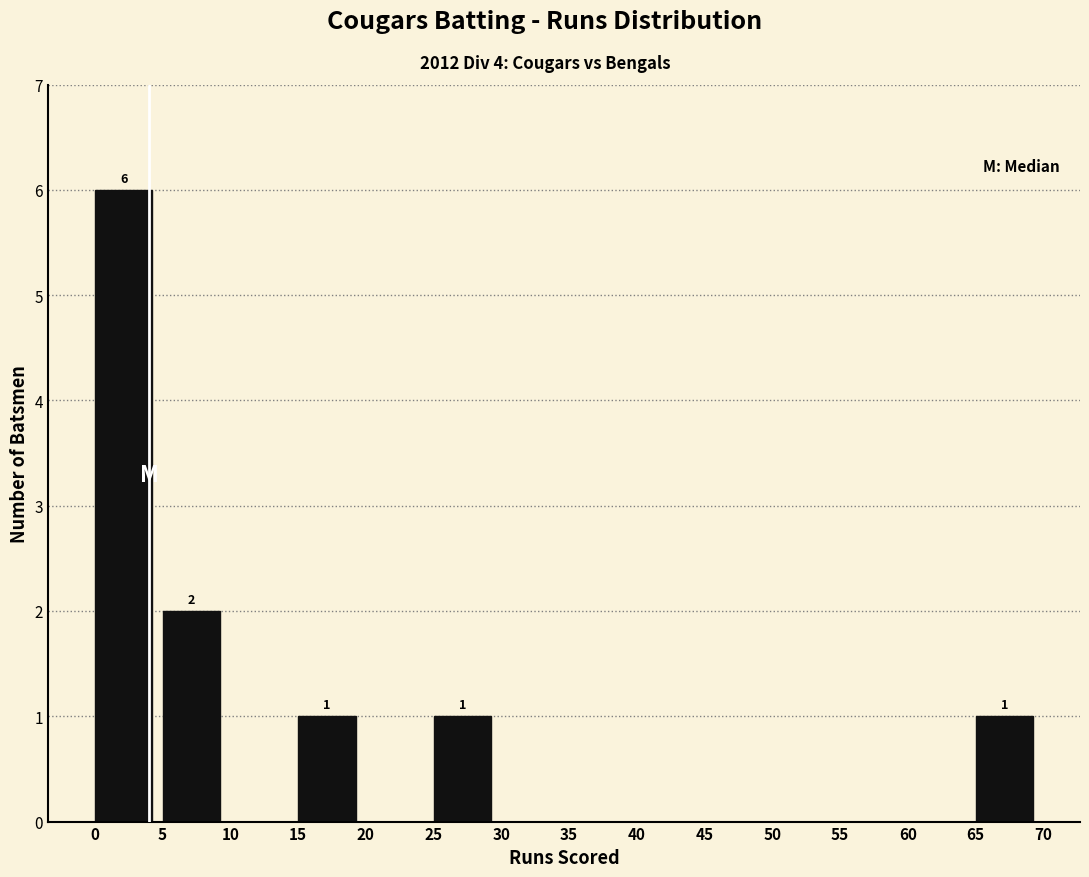

Which range on the x-axis has the tallest bar?

0 to 5